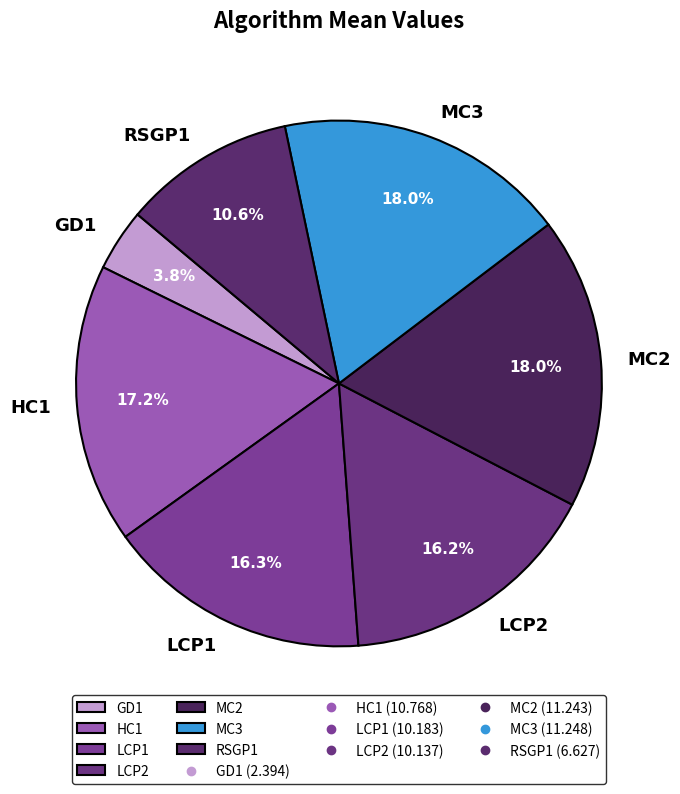

Between LCP1 and GD1, which is larger?

LCP1